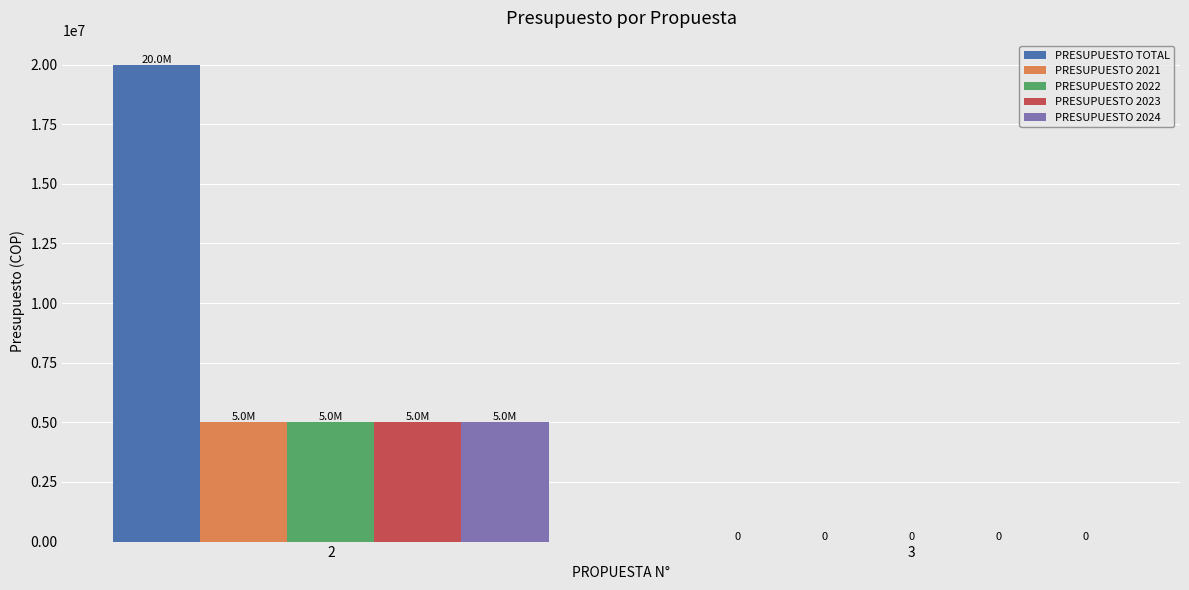

What is the greatest value displayed?

20000000